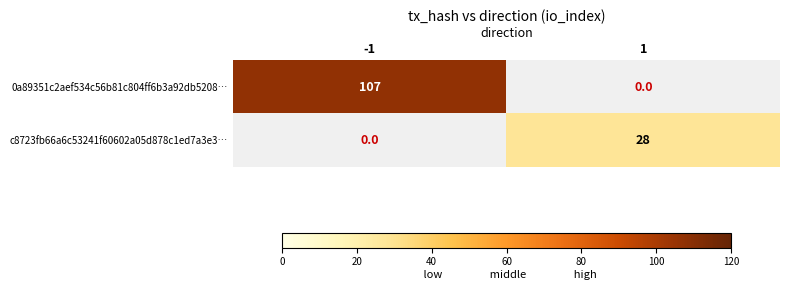

True or false: 0a89351c2aef534c56b81c804ff6b3a92db5208… has a value of 153 at -1.

False